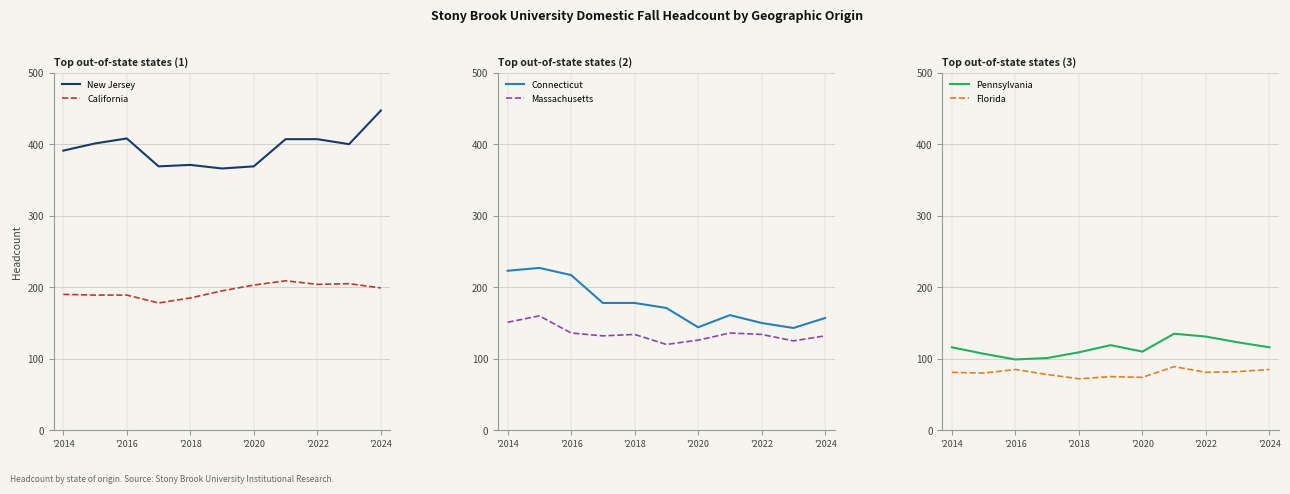

Which category has the highest value in the New Jersey series?

'2024